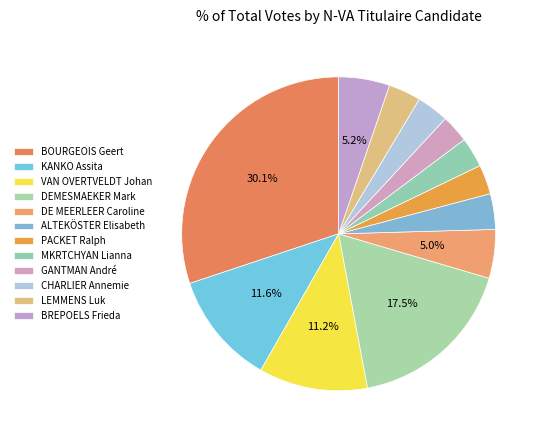

Does KANKO Assita represent more than half of the total?

No